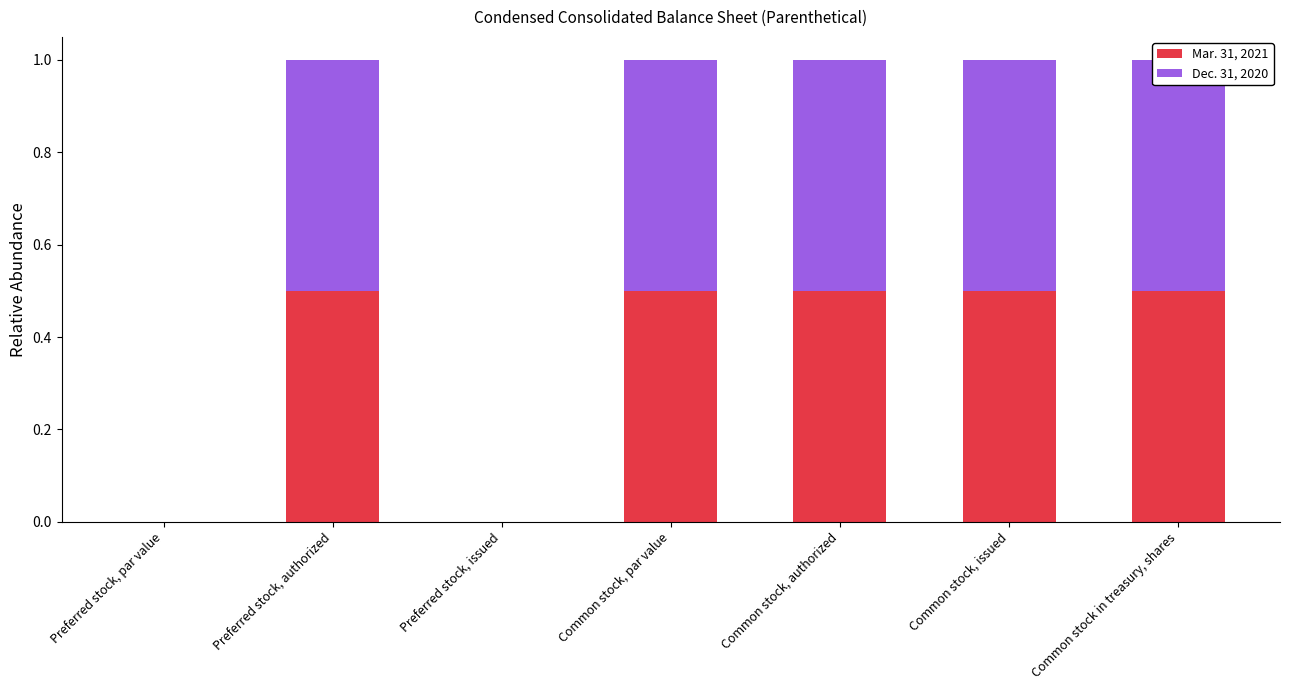

What position from the right is Common stock in treasury, shares?

1